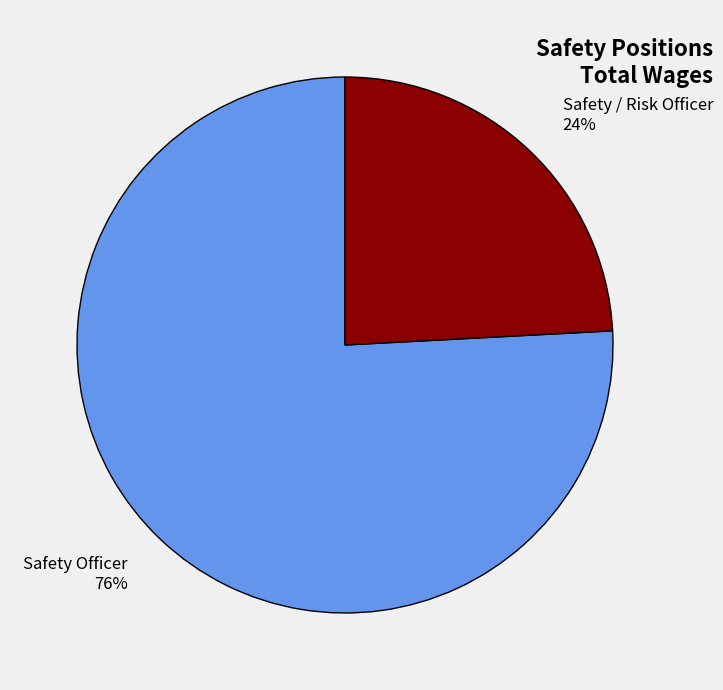

Is the sum of Safety Officer and Safety / Risk Officer greater than half?

Yes